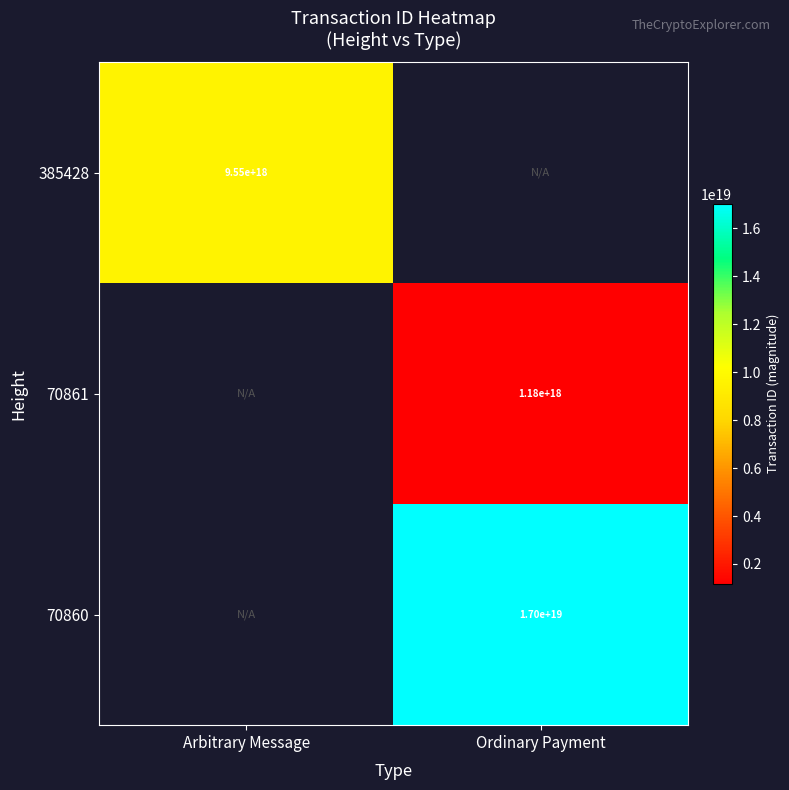

Is it true that 70860 equals 29571253217482334208 at Ordinary Payment?

False